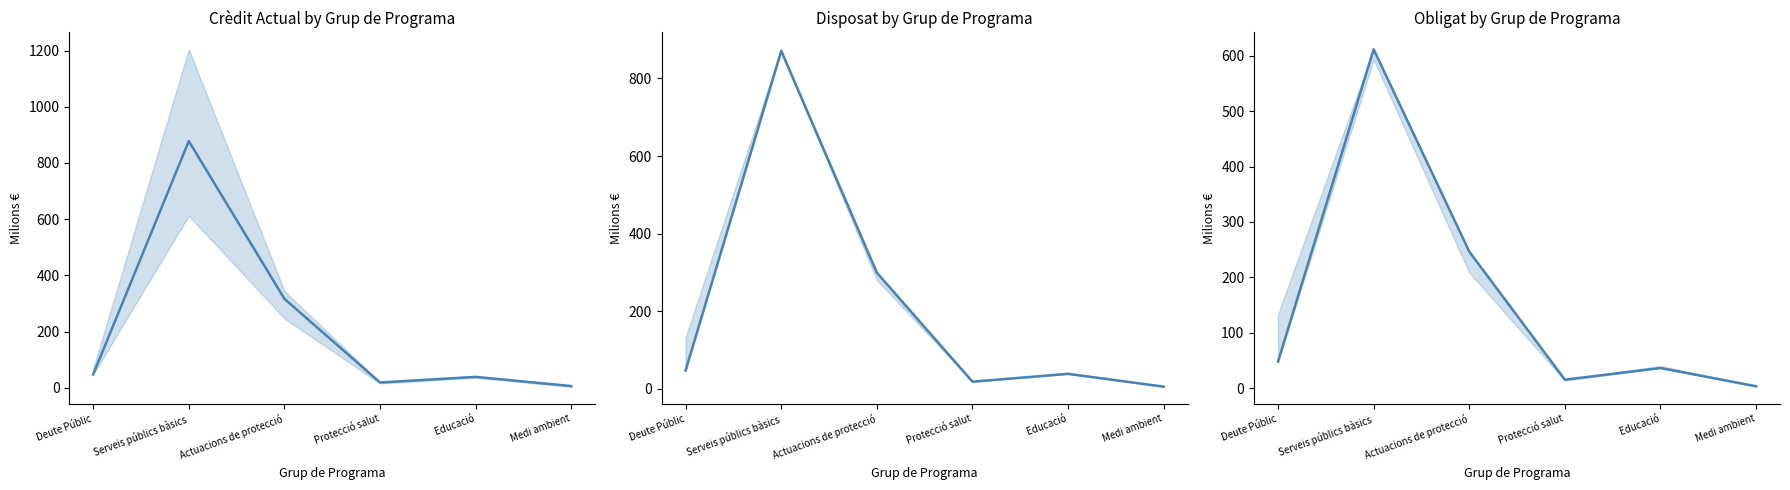

What is the label of the 4th point from the right?

Actuacions de protecció